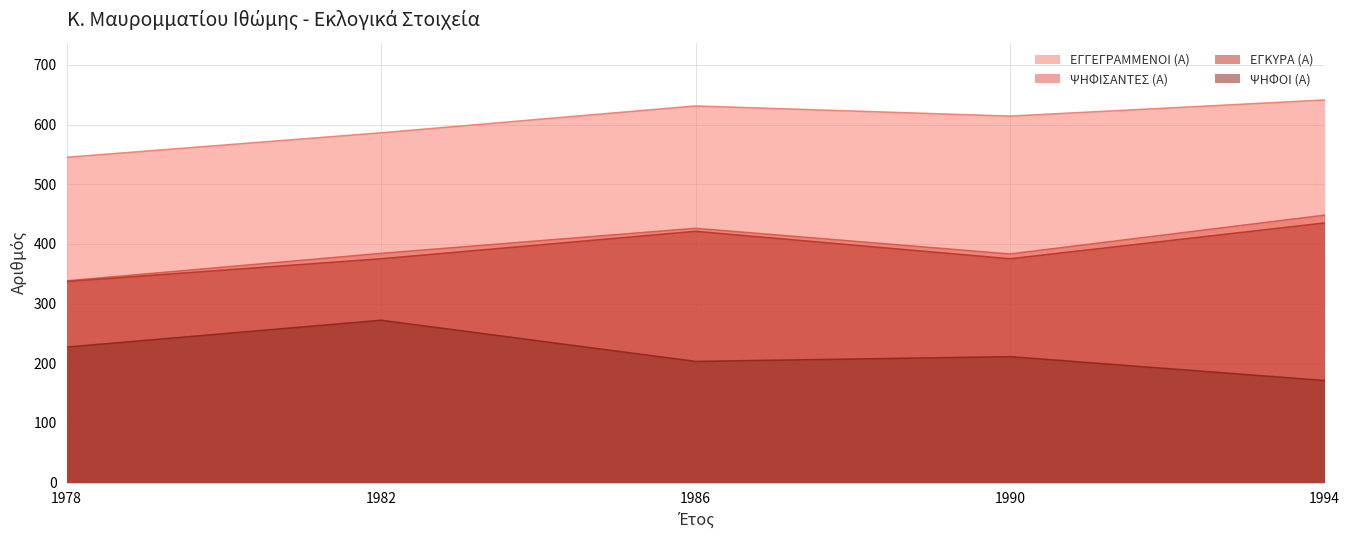

Where is the first local minimum for ΕΓΚΥΡΑ (Α)?

1990